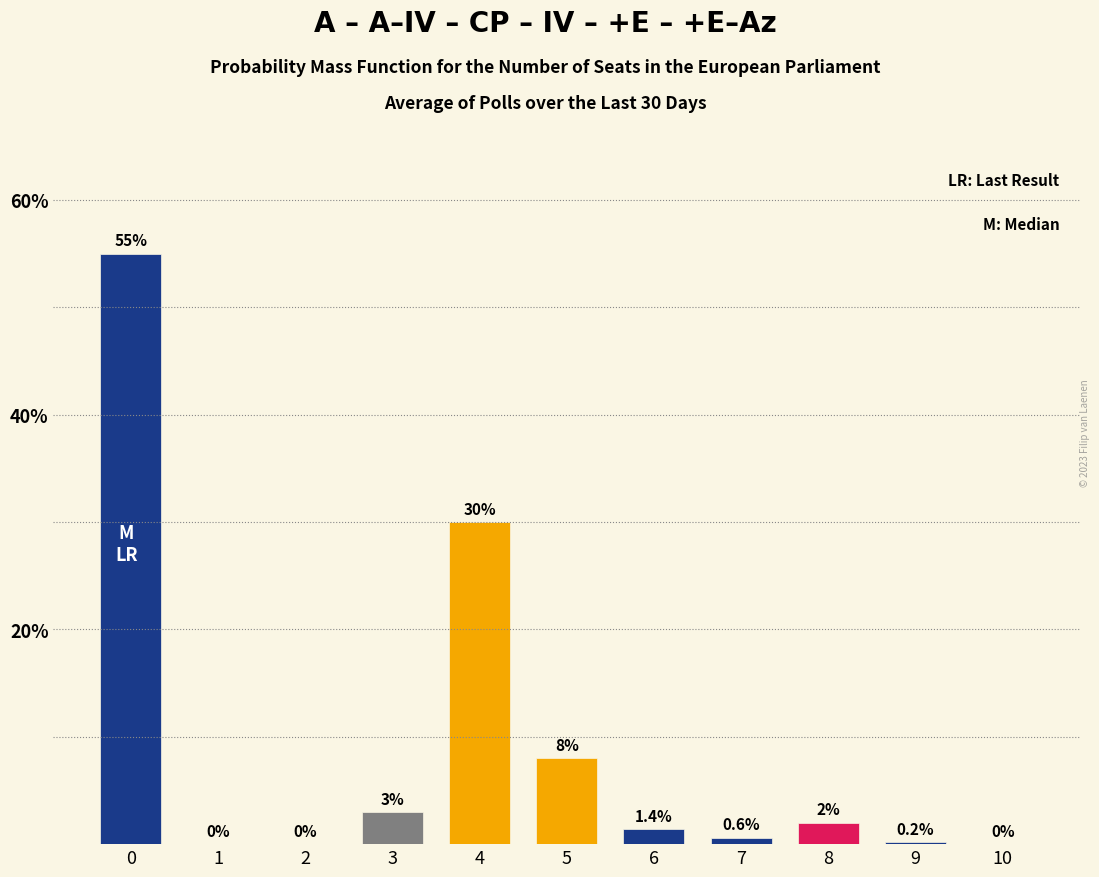

Reading right to left, list all the values displayed in this chart.

10=0.0	9=0.2	8=2.0	7=0.6	6=1.4	5=8.0	4=30.0	3=3.0	2=0.0	1=0.0	0=55.0